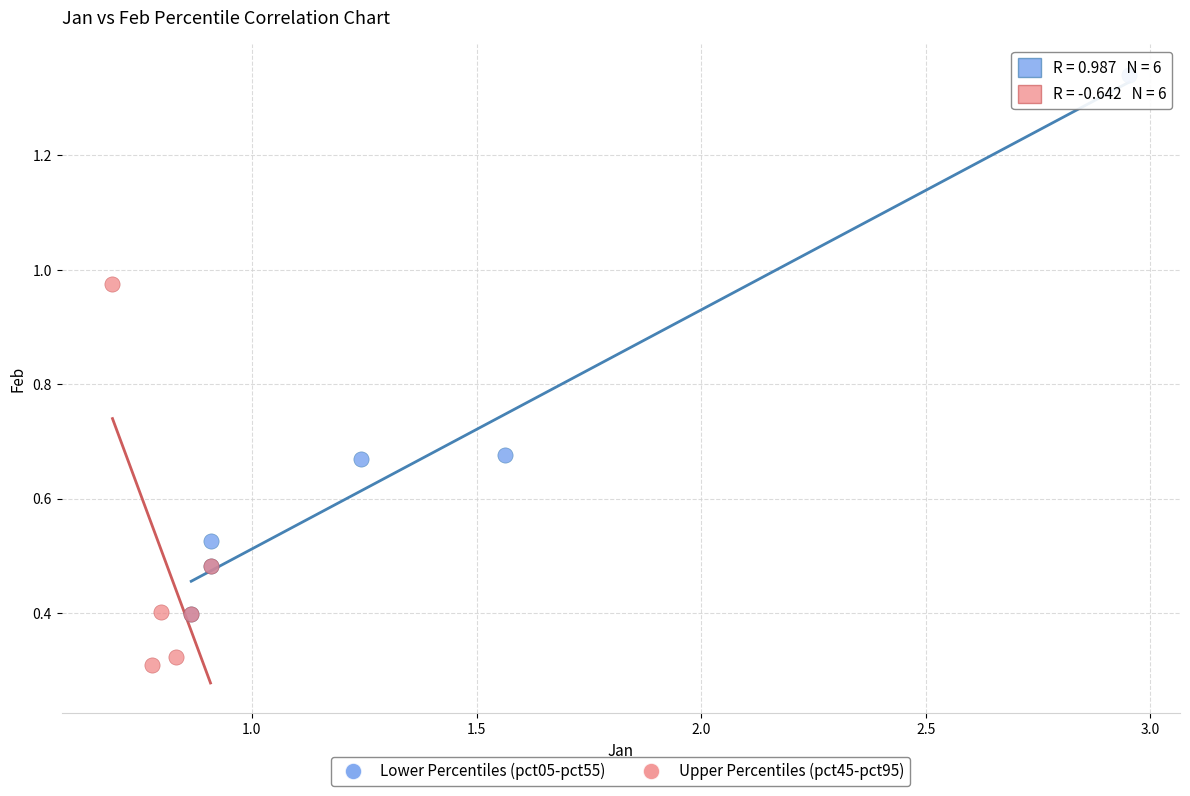

What are all the series names shown in the legend?

Lower Percentiles (pct05-pct55), Upper Percentiles (pct45-pct95)